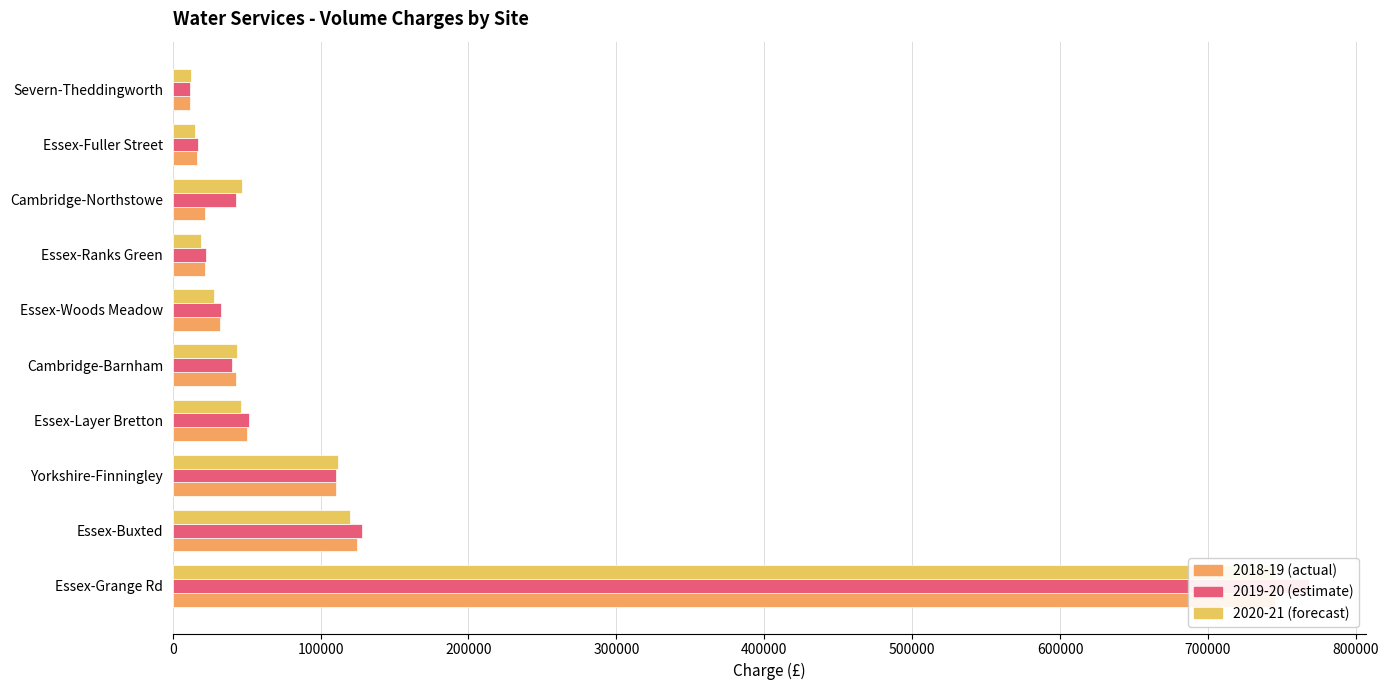

Is it true that 2020-21 (forecast) equals 76682.0 at Cambridge-Barnham?

False